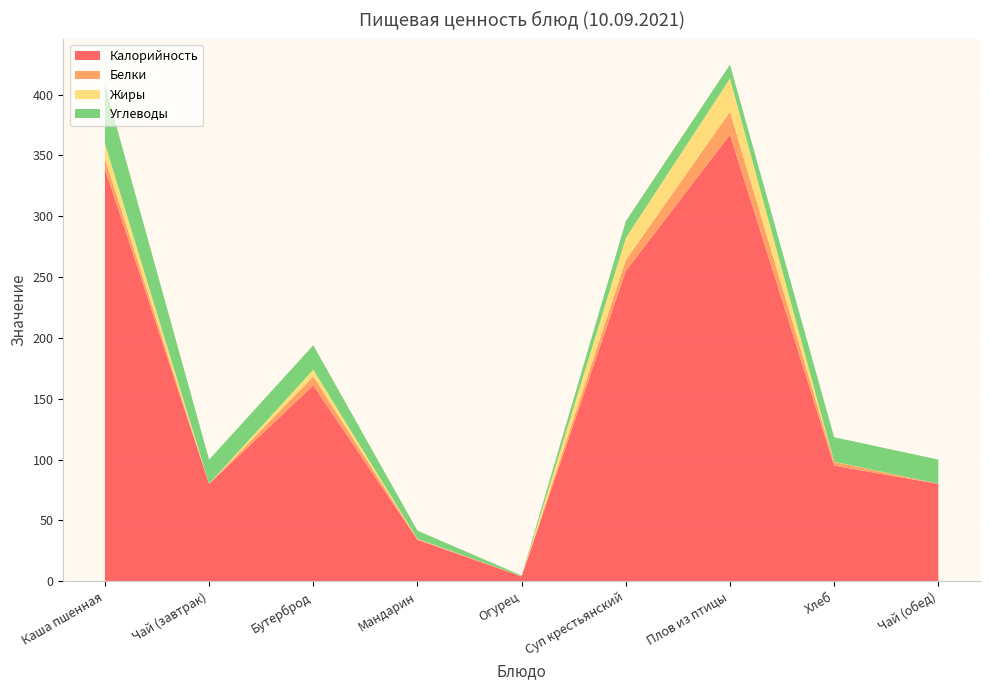

Reading left to right, transcribe all the data shown in this chart.

Калорийность: 339.0	80.0	161.0	34.0	4.0	255.0	367.0	95.0	80.0
Белки: 8.4	0.2	7.3	0.7	0.2	9.0	18.9	3.1	0.2
Жиры: 12.5	0.0	5.6	0.2	0.0	18.1	27.3	0.2	0.0
Углеводы: 48.2	19.8	20.1	6.7	0.5	13.9	11.4	20.1	19.8